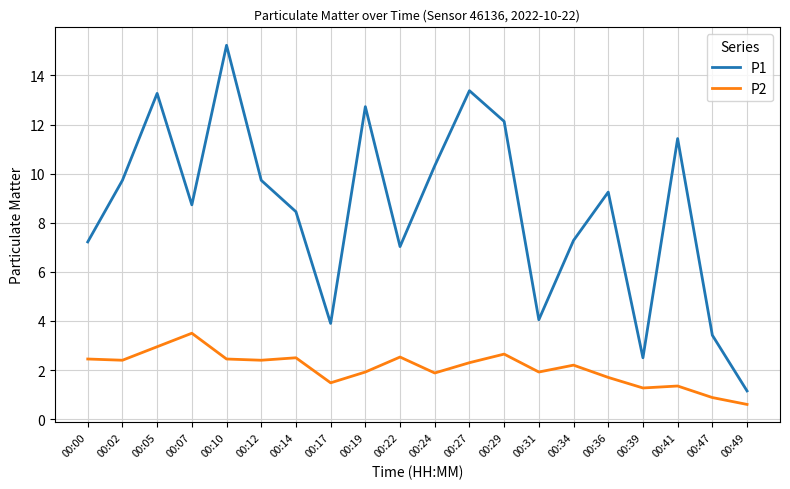

The P1 series shows 2.5 at 00:39. True or false?

True